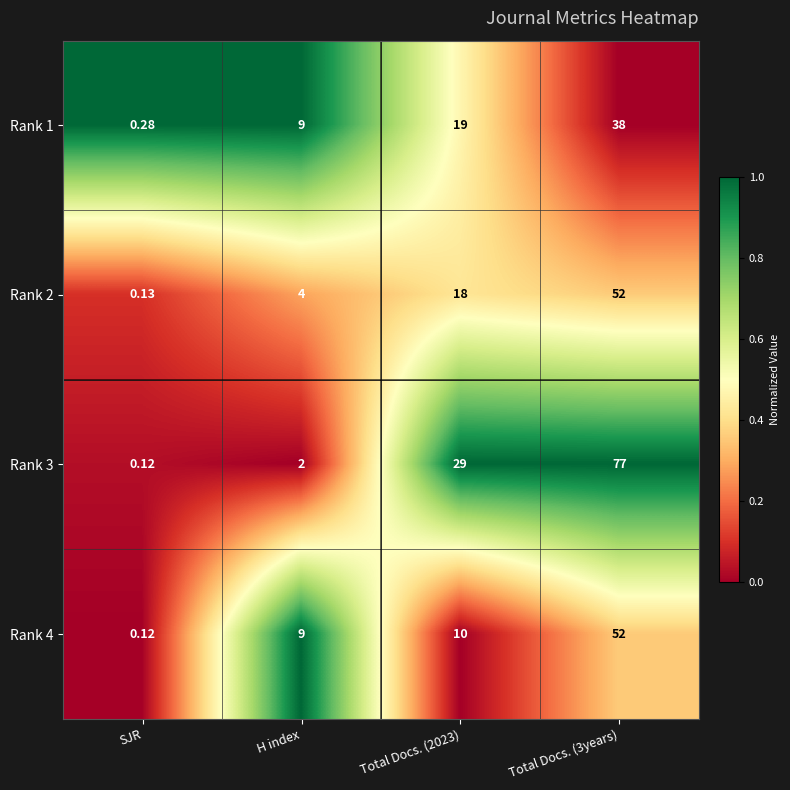

Which category has the lowest value in the Rank 2 series?

SJR